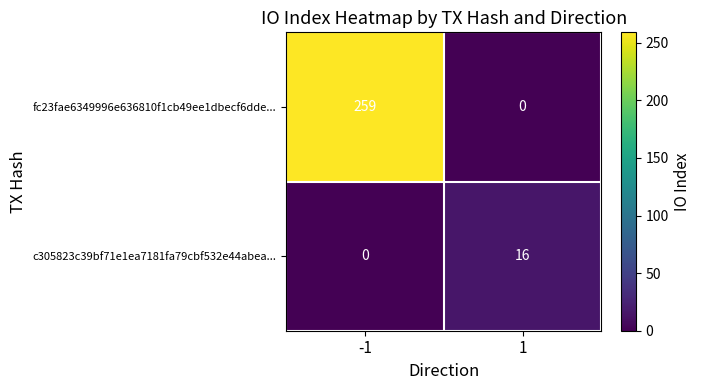

Count the number of categories in the chart.

2